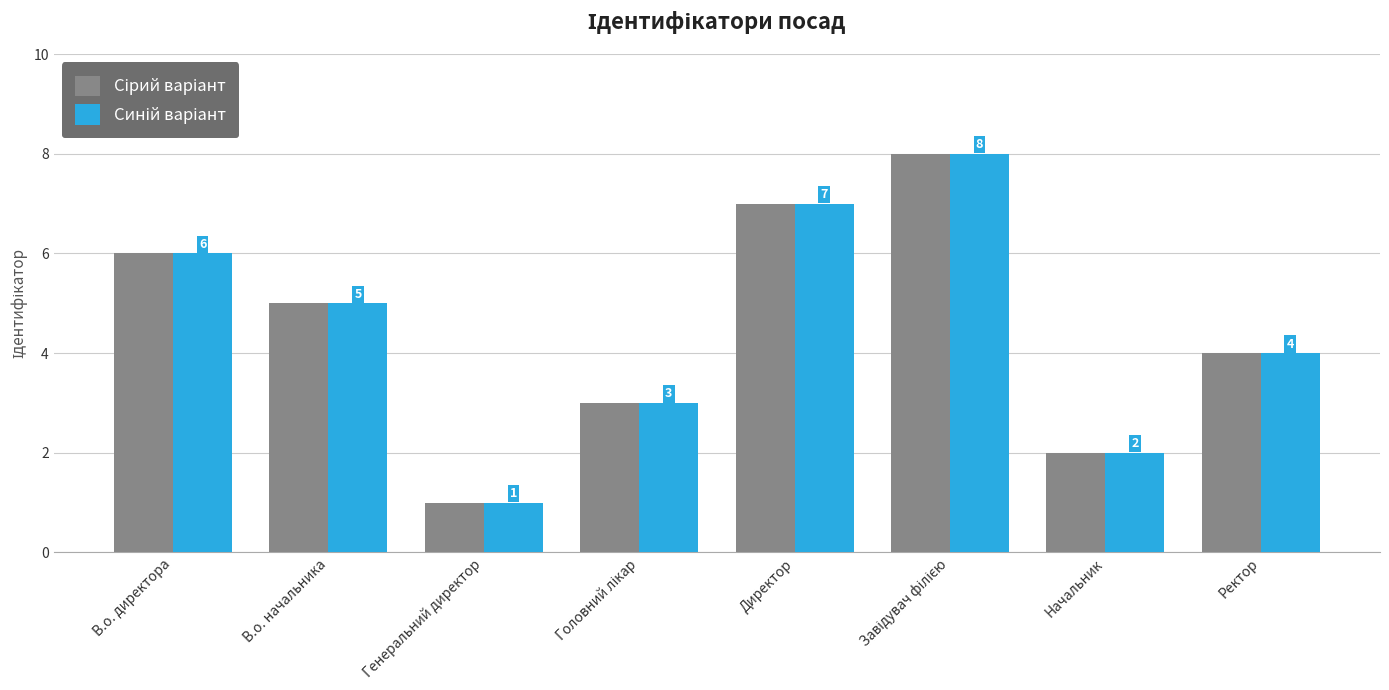

What is the total value across all series at Директор?

14